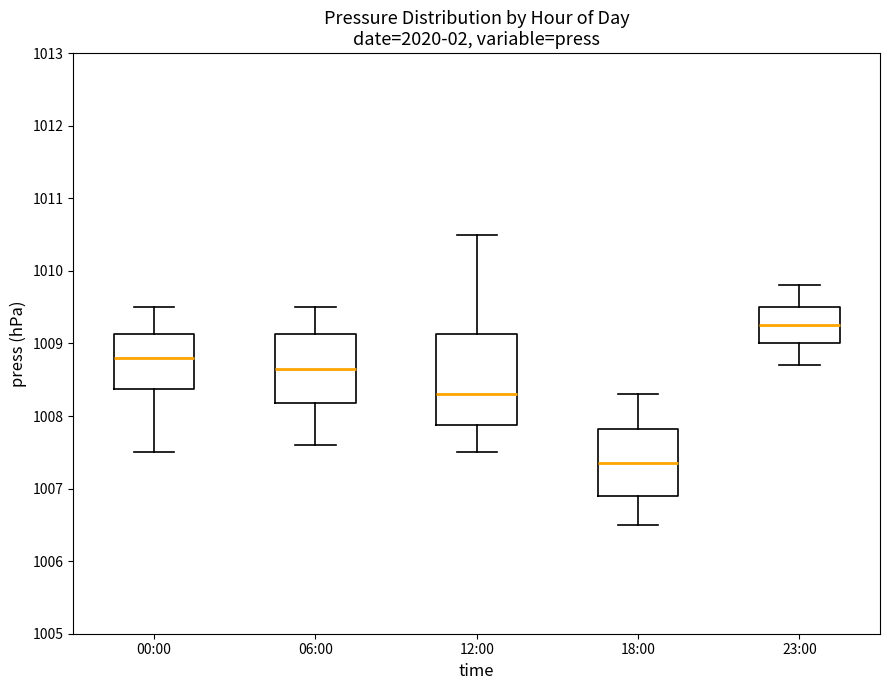

Which box is the tallest, from its lower edge to its upper edge?

12:00